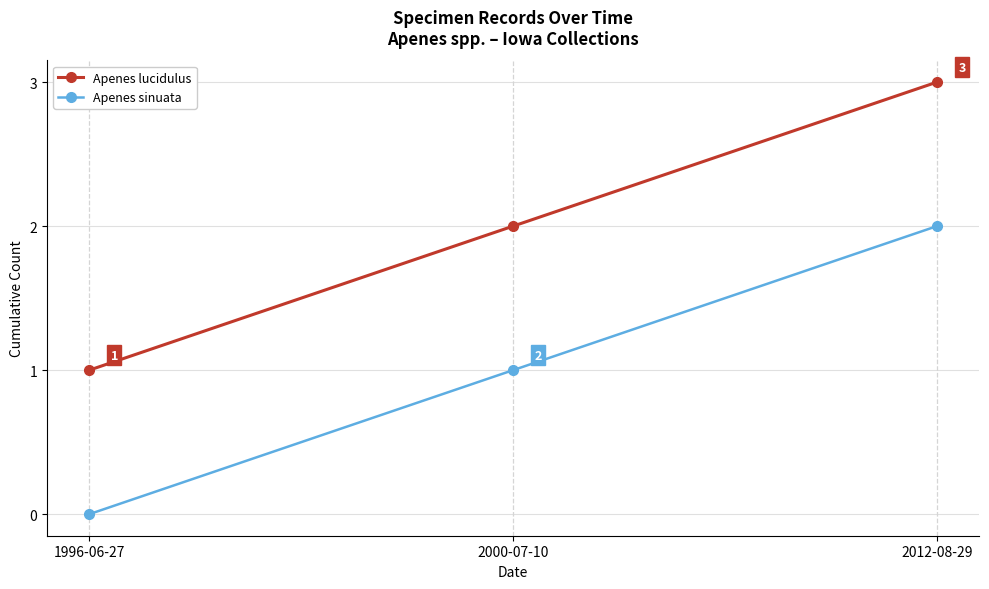

Rank the categories by Apenes sinuata value from lowest to highest.

1996-06-27, 2000-07-10, 2012-08-29